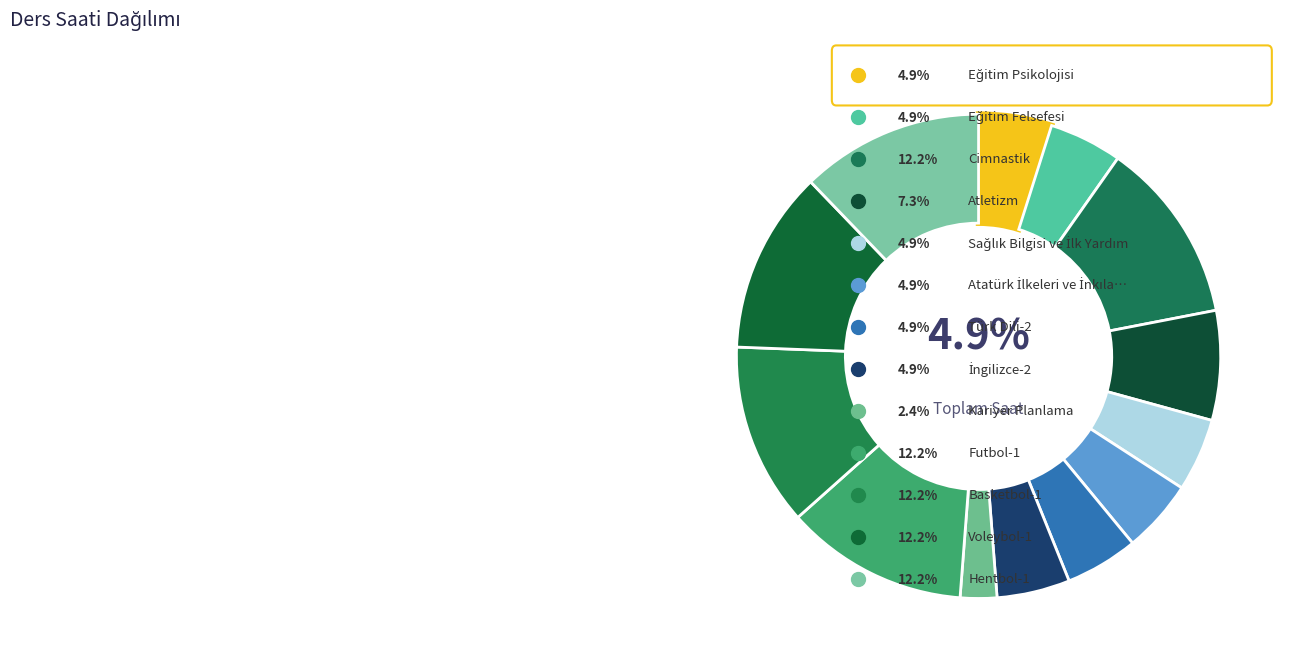

Count the number of slices in the pie.

13